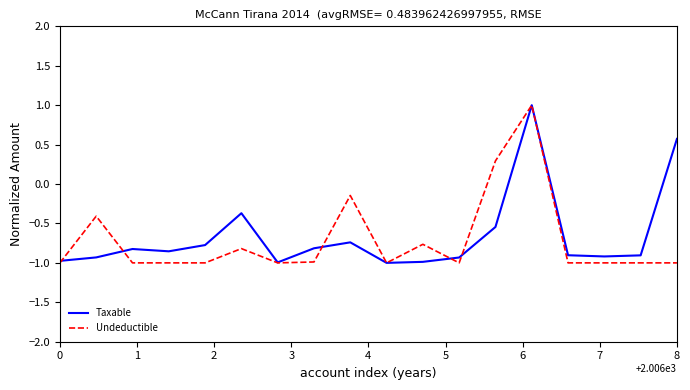

What is the maximum value shown in the chart?

1.0